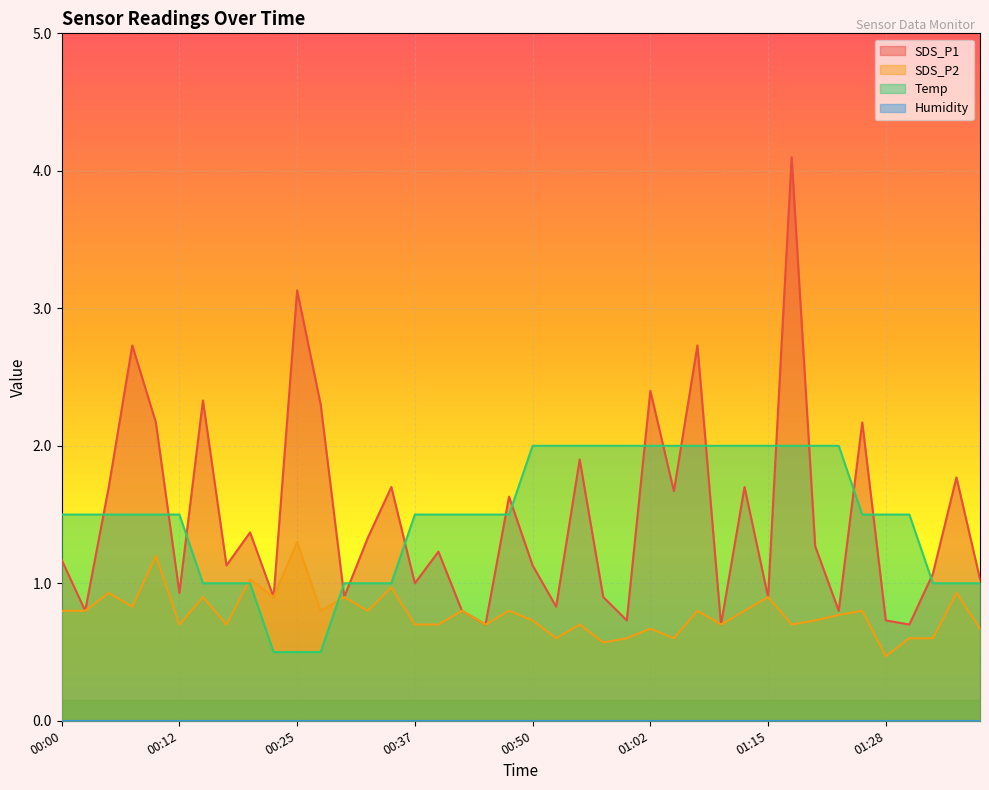

What is the difference between the second highest and minimum values in the Temp series?

1.5